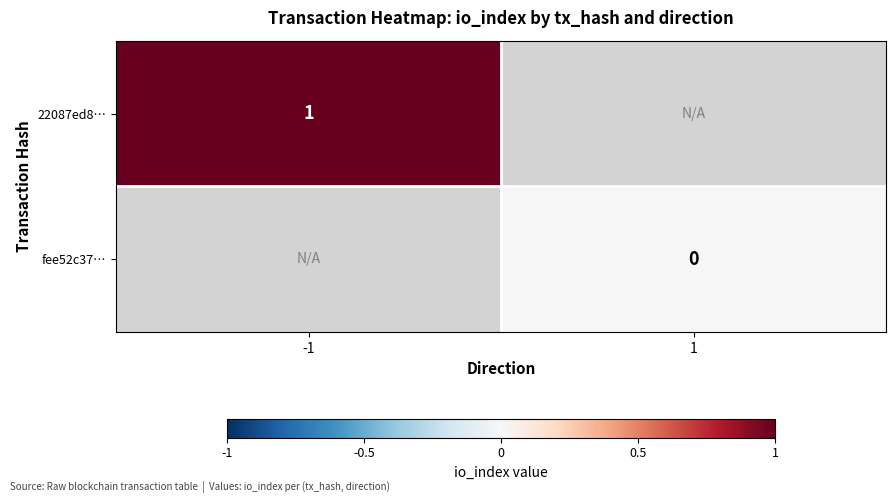

How many values in 22087ed8… are above zero?

1